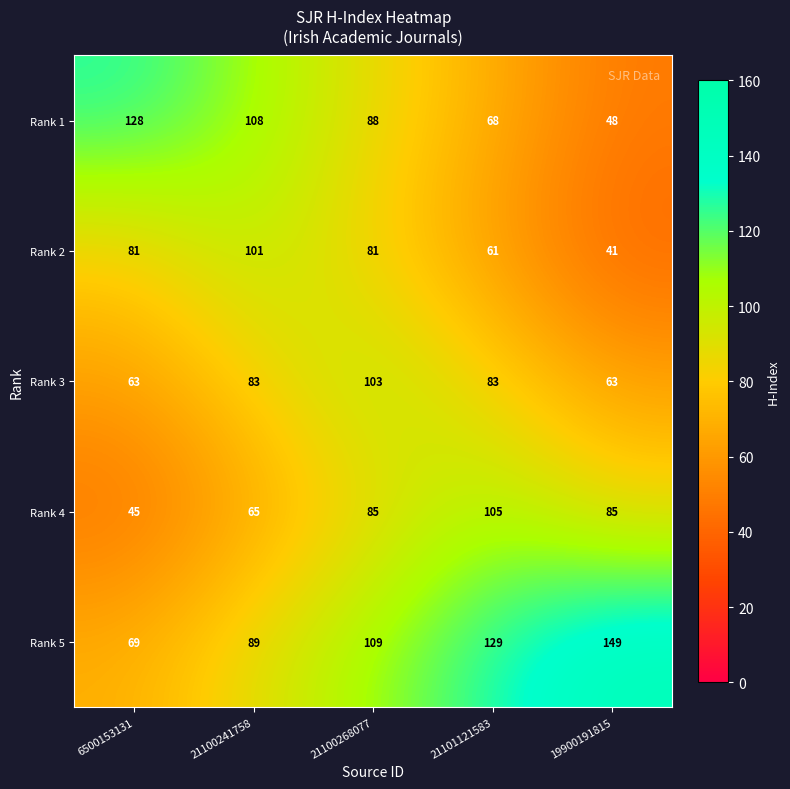

What value does the Rank 2 series have at 21100268077?

81